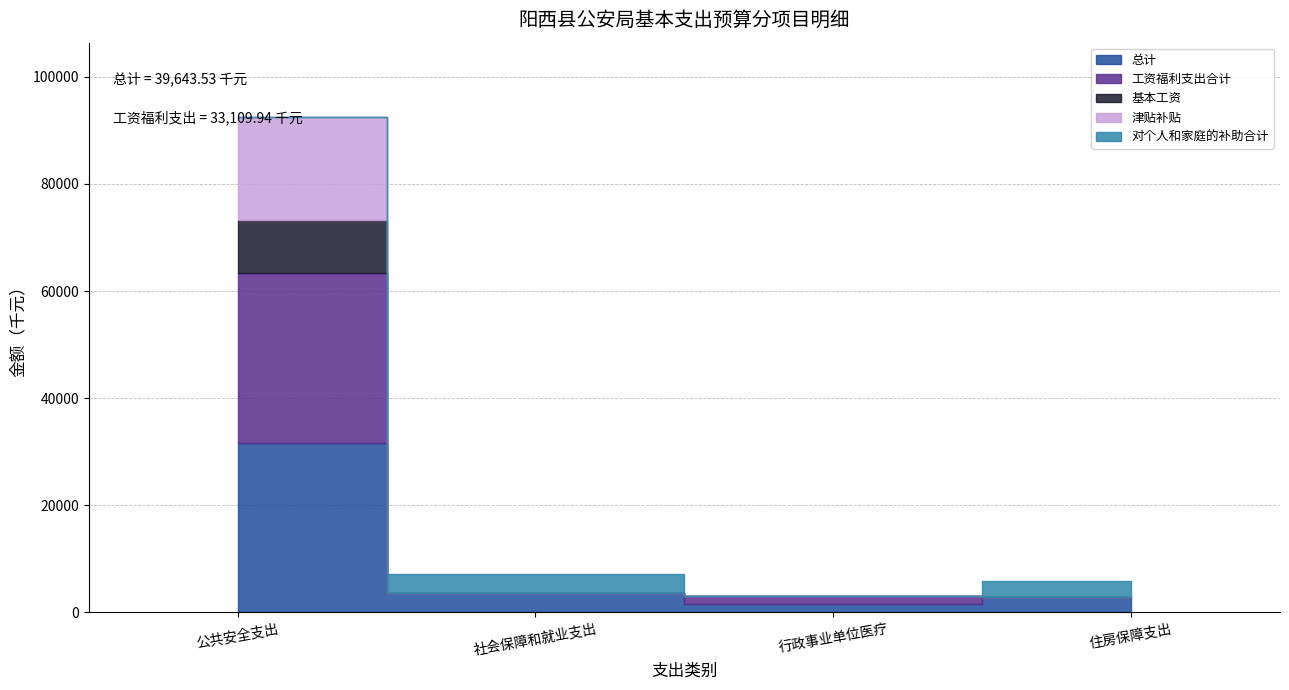

Where does the 工资福利支出合计 series first go above 1486?

公共安全支出